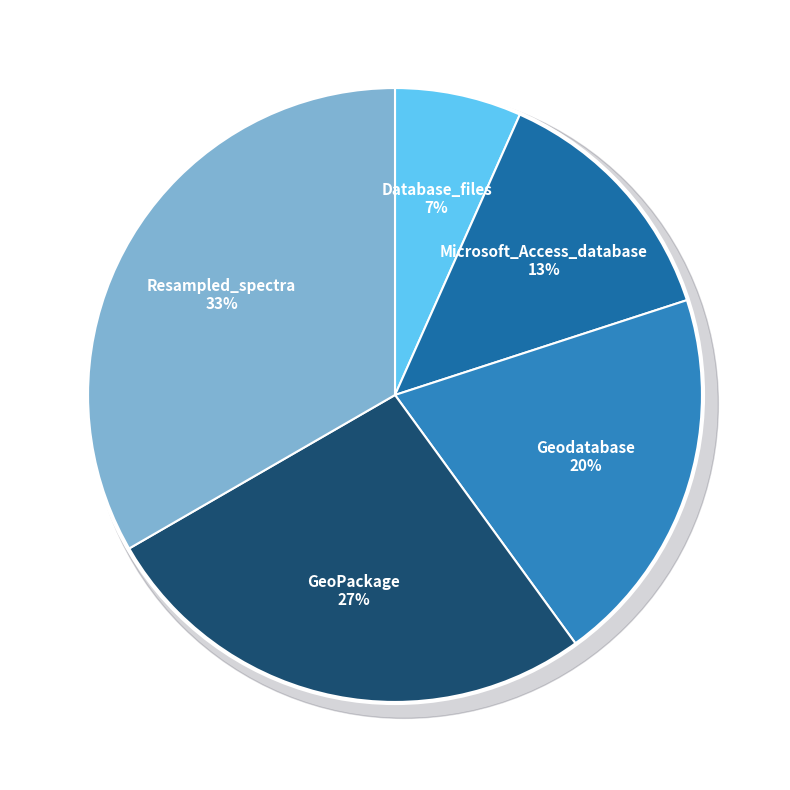

How many segments does this pie chart have?

5